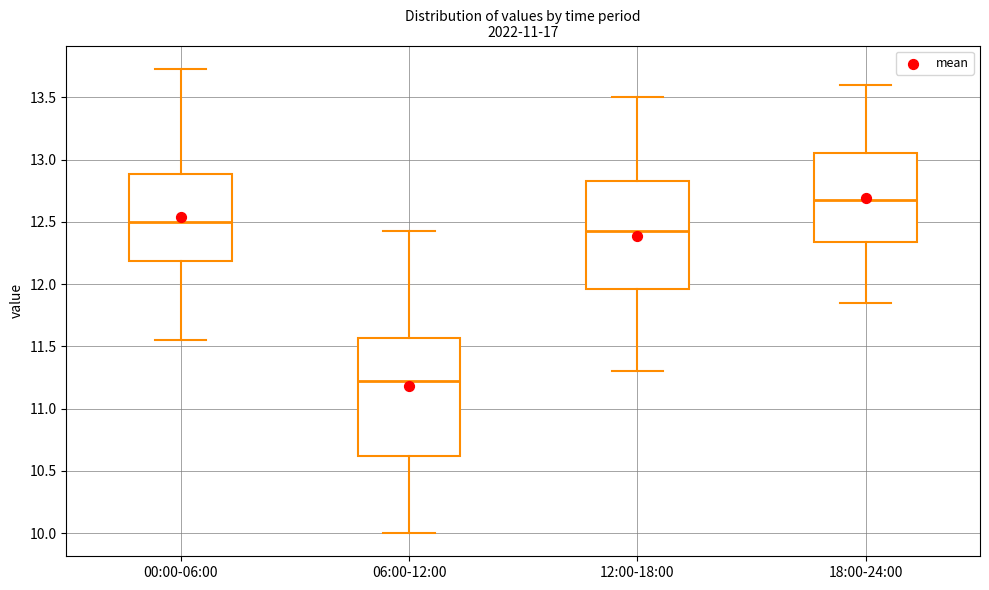

Reading left to right, read every box against the y-axis: the position of its median line, the range the box covers, and the ends of its whiskers. The values are not printed on the chart, so give them approximately, as read against the axis.

00:00-06:00: median 12.50, box 12.20 to 12.90, whiskers 11.55 to 13.75
06:00-12:00: median 11.25, box 10.60 to 11.55, whiskers 10.00 to 12.45
12:00-18:00: median 12.45, box 11.95 to 12.85, whiskers 11.30 to 13.50
18:00-24:00: median 12.70, box 12.35 to 13.05, whiskers 11.85 to 13.60